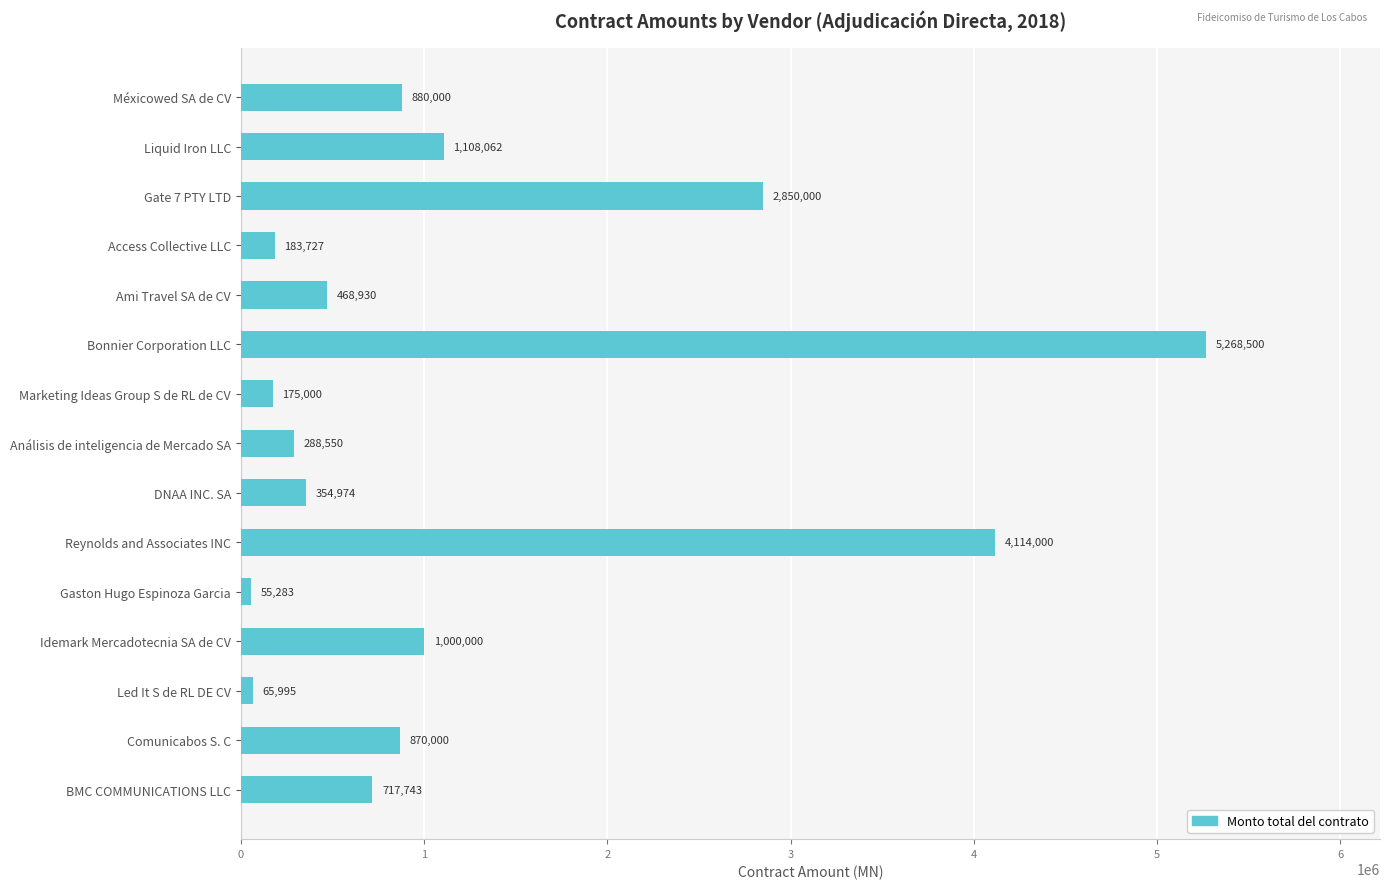

The chart shows a value of 479004.0 at Análisis de inteligencia de Mercado SA. True or false?

False